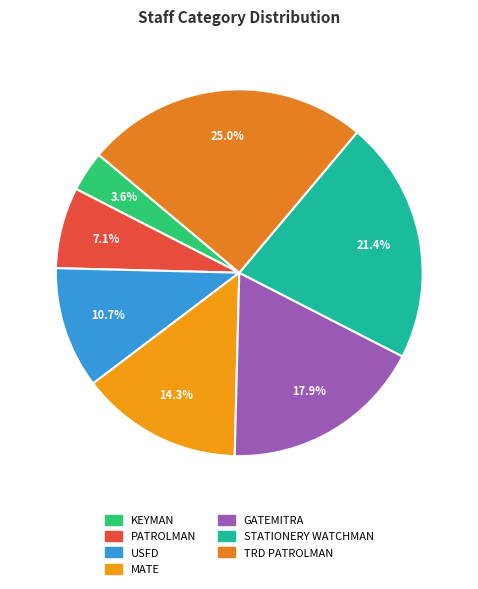

Count the number of slices in the pie.

7